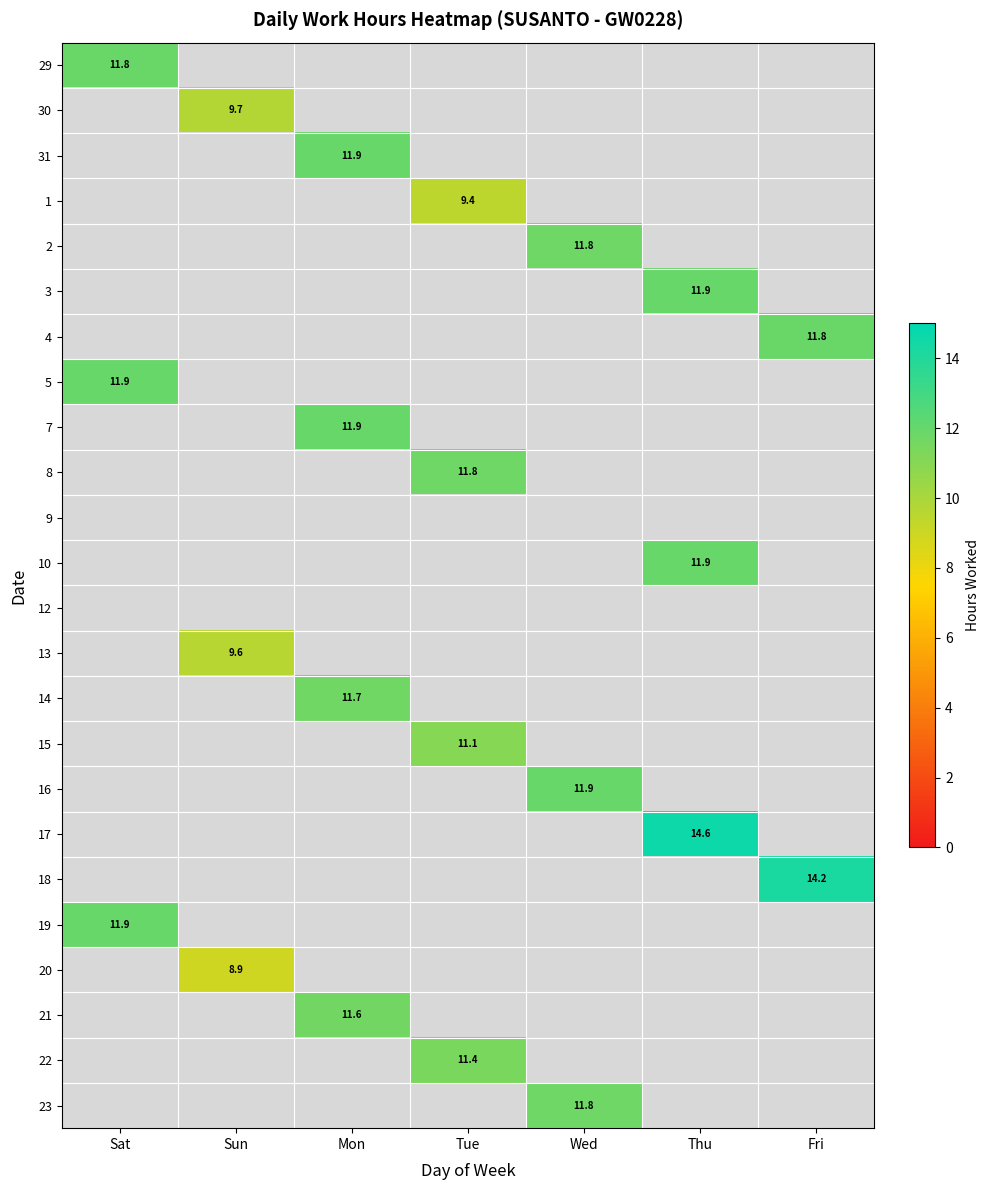

Is it true that 18 equals 24.1 at Fri?

False